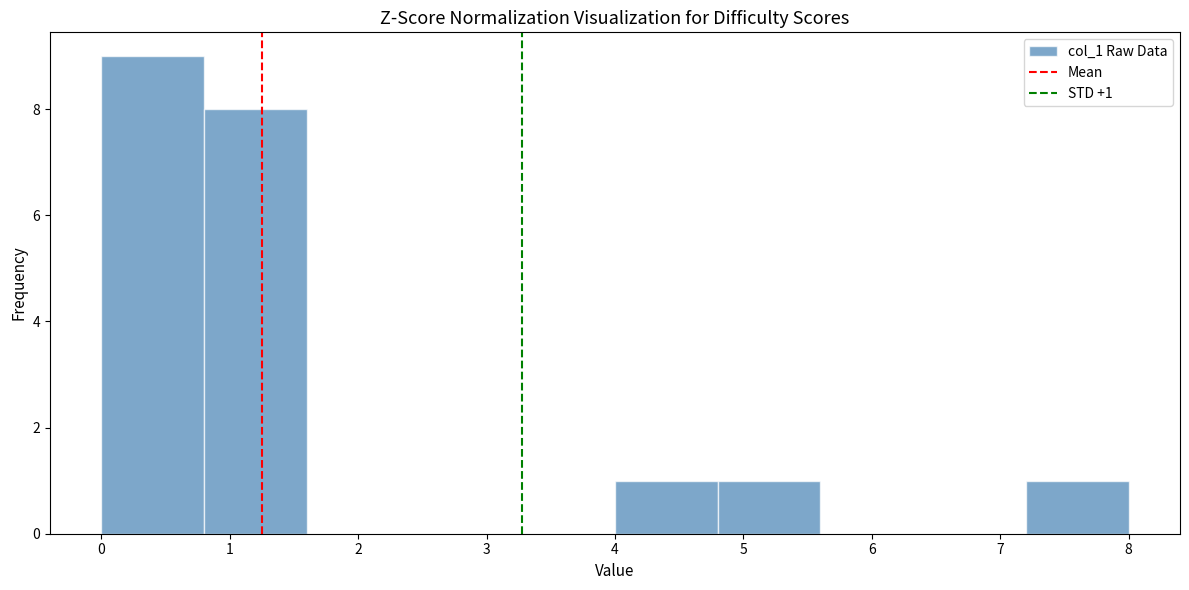

Over which range of the x-axis is the bar tallest?

0.0 to 0.8